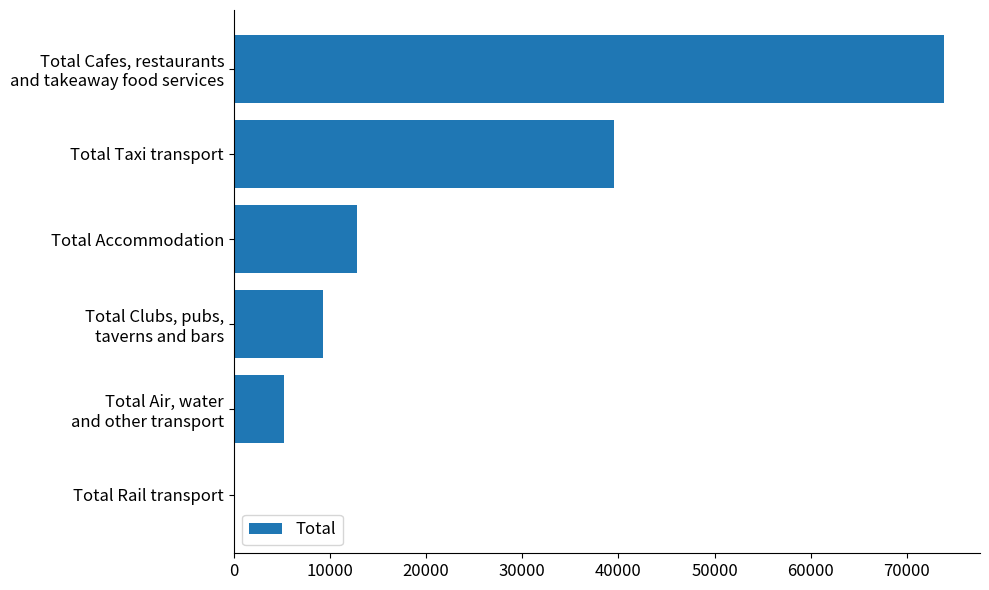

What is the sum of all values?

140902